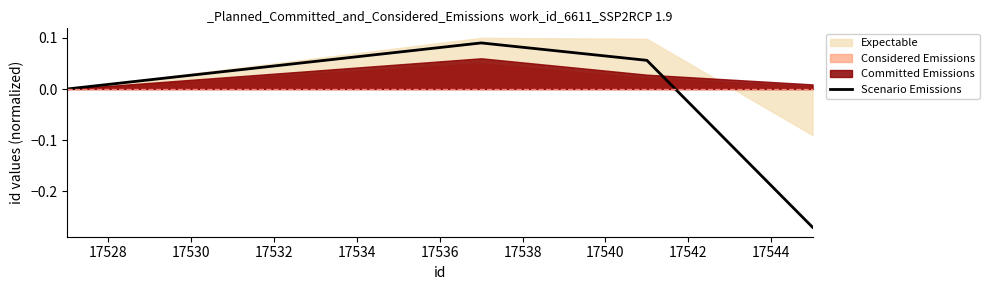

True or false: Scenario Emissions has more than 0 interior local peaks.

True